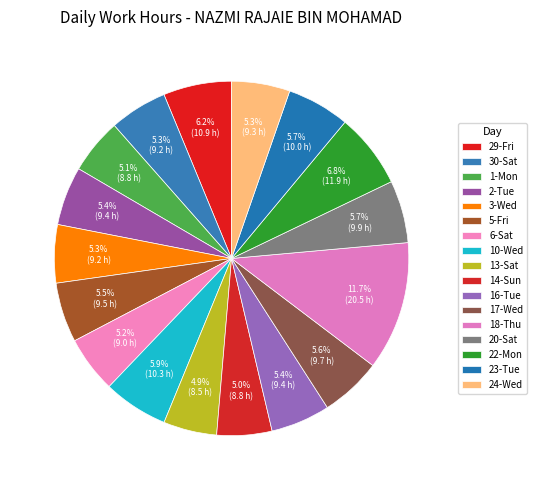

What percentage is the 2-Tue slice, to the nearest percent?

5%